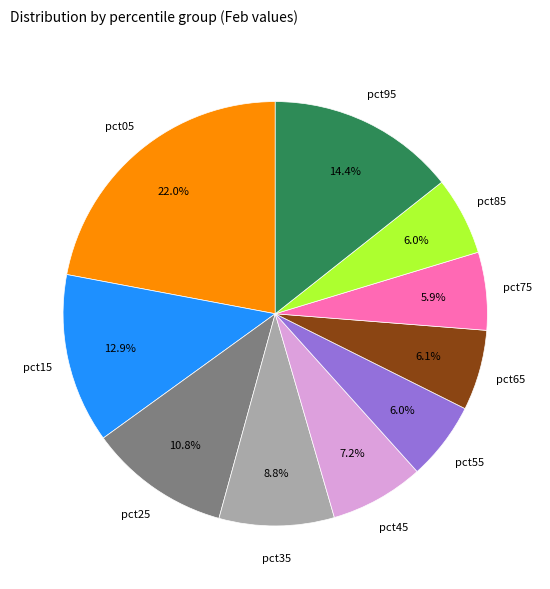

Does any single category account for the majority?

No